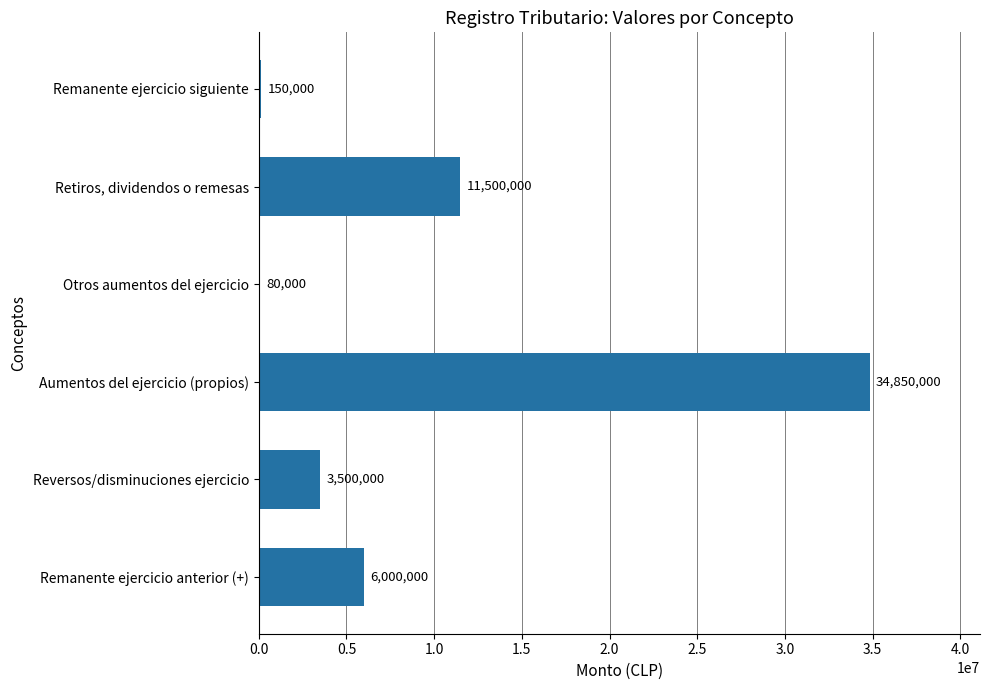

Are the bars horizontal?

Yes